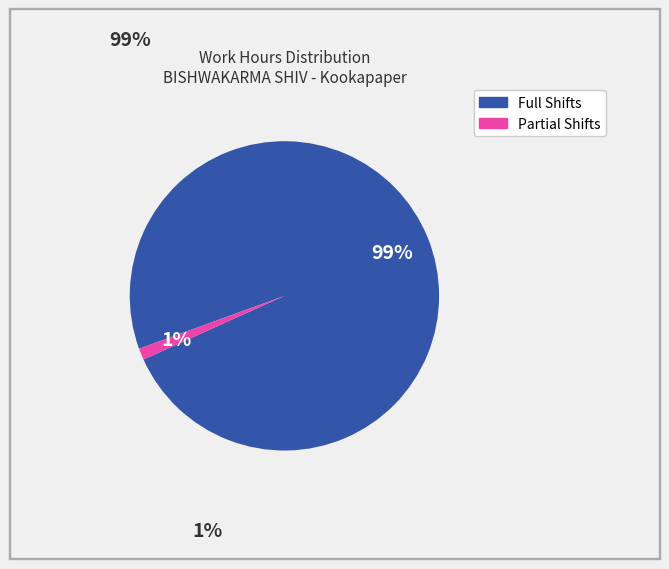

Is there any slice that represents more than half of the pie?

Yes